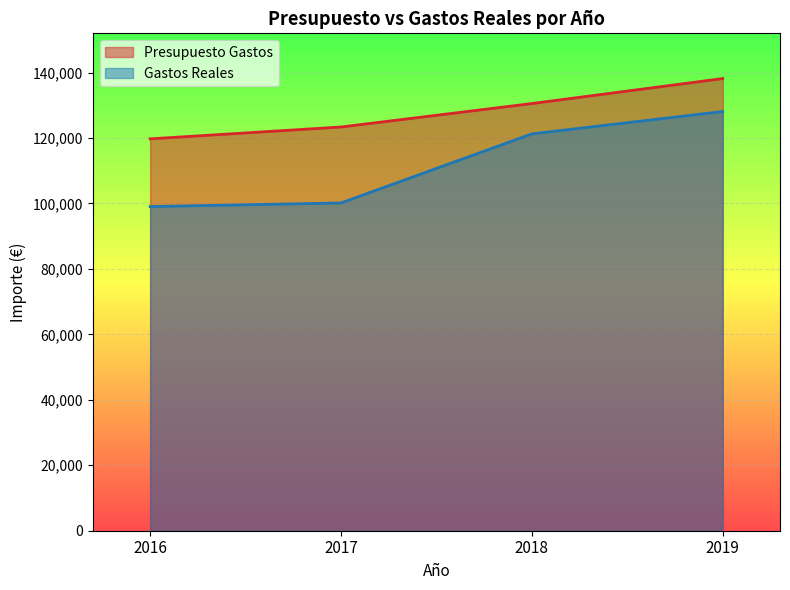

What is the sum of all Presupuesto Gastos values?

511780.0